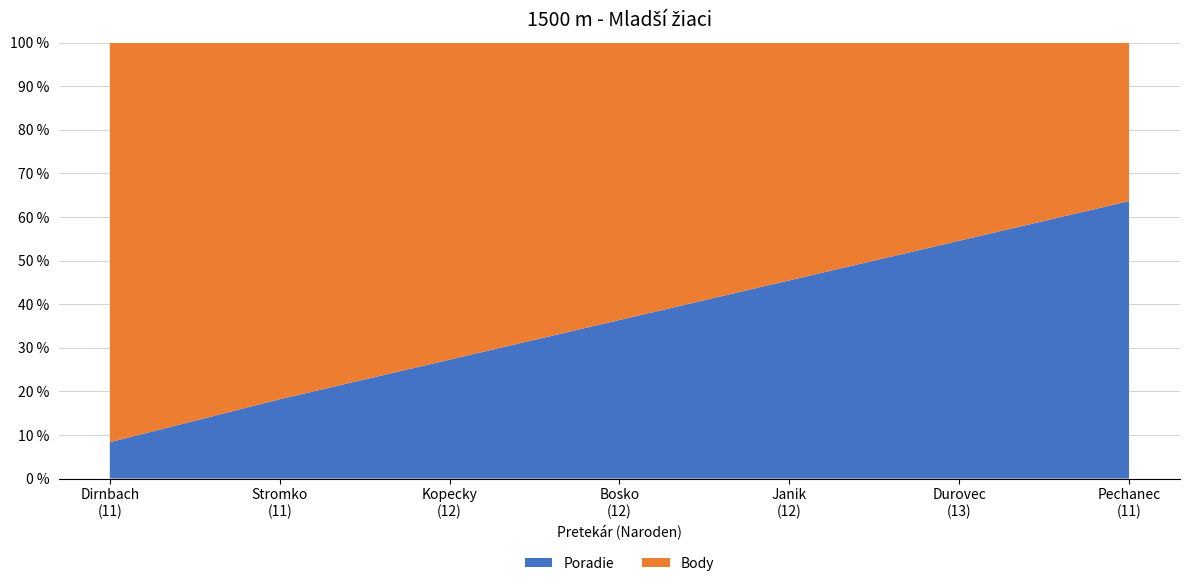

Reading right to left, list all the values displayed in this chart.

Poradie: 7	6	5	4	3	2	1
Body: 4	5	6	7	8	9	11